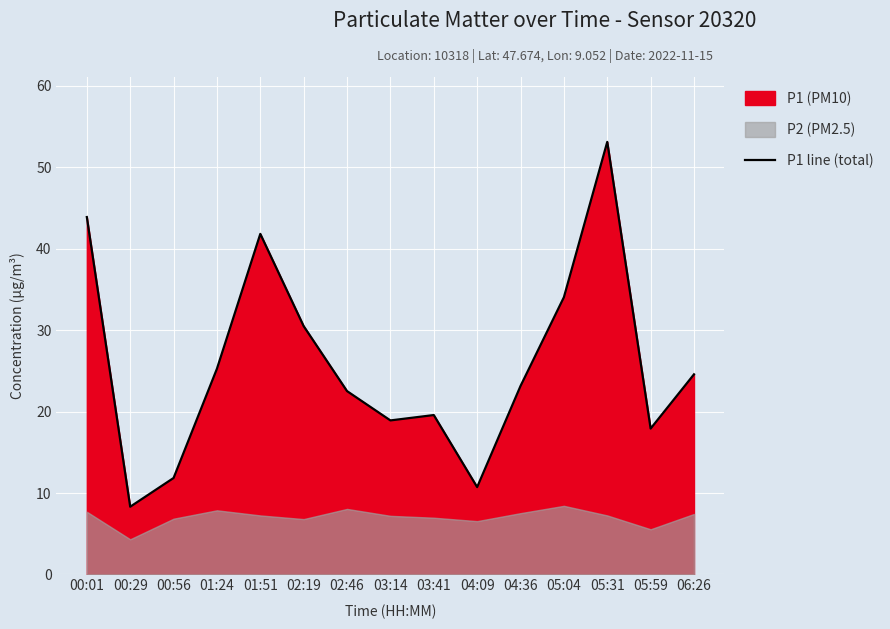

Does the chart display data point markers on the line(s)?

No